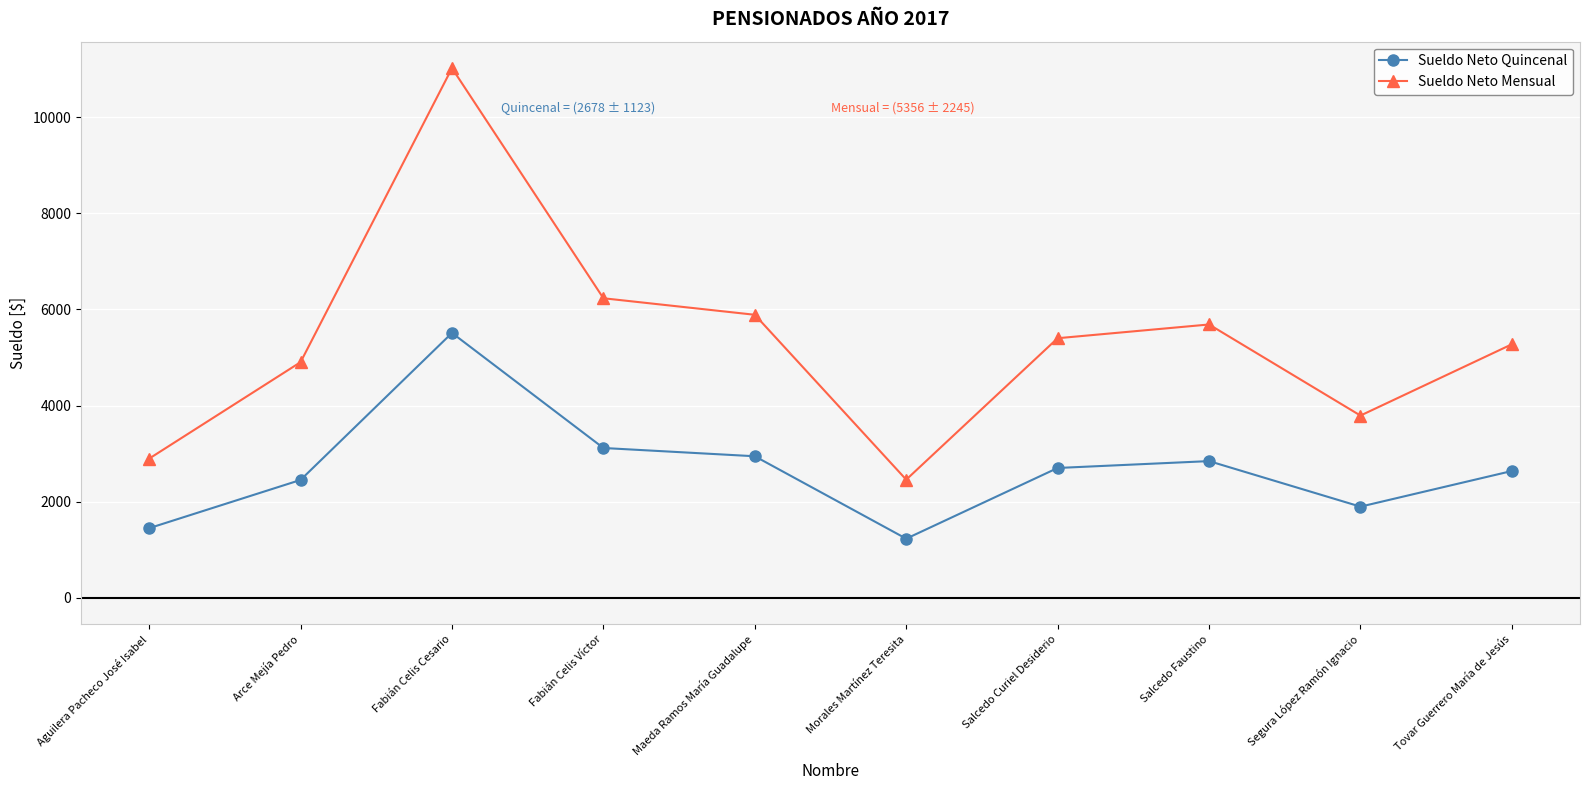

How many data points does each series have?

10